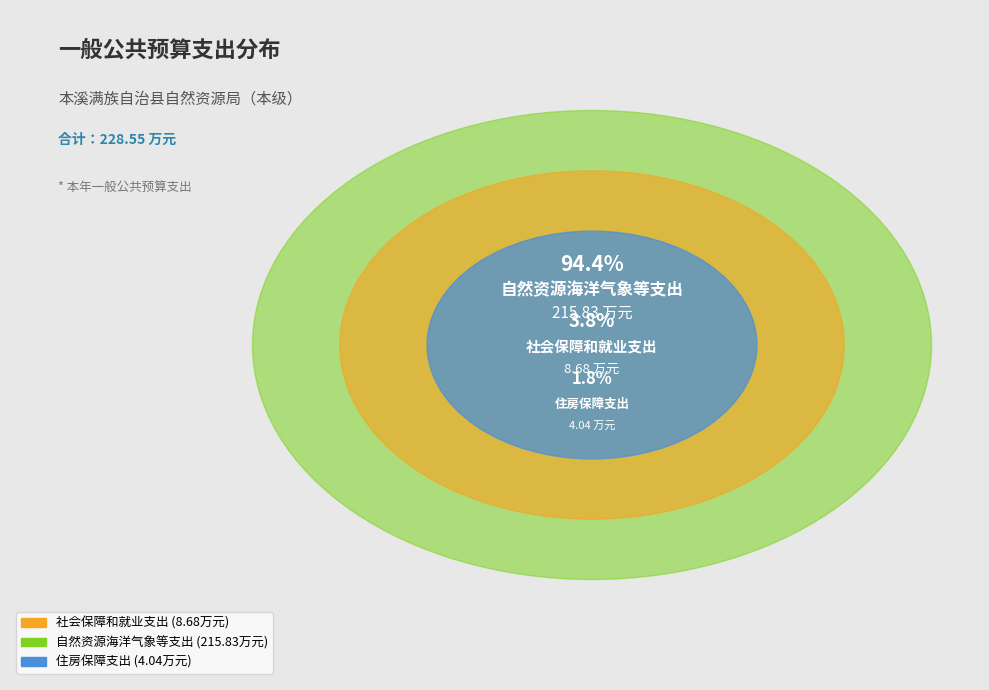

To the nearest percent, what is the combined percentage of 住房保障支出 and 社会保障和就业支出?

6%